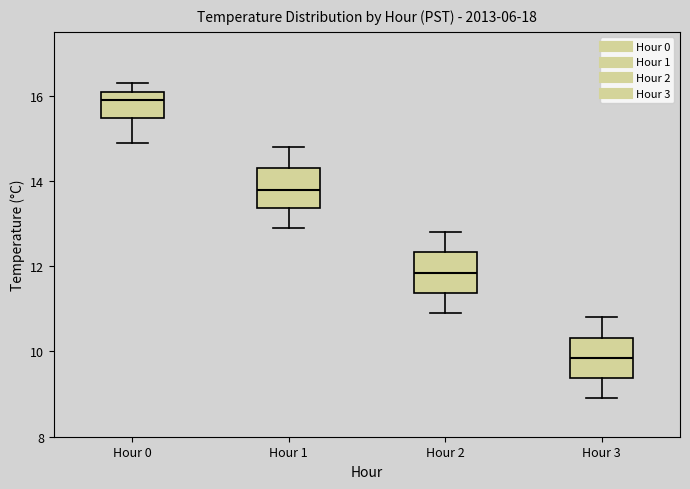

Which box's median line is the lowest?

Hour 3